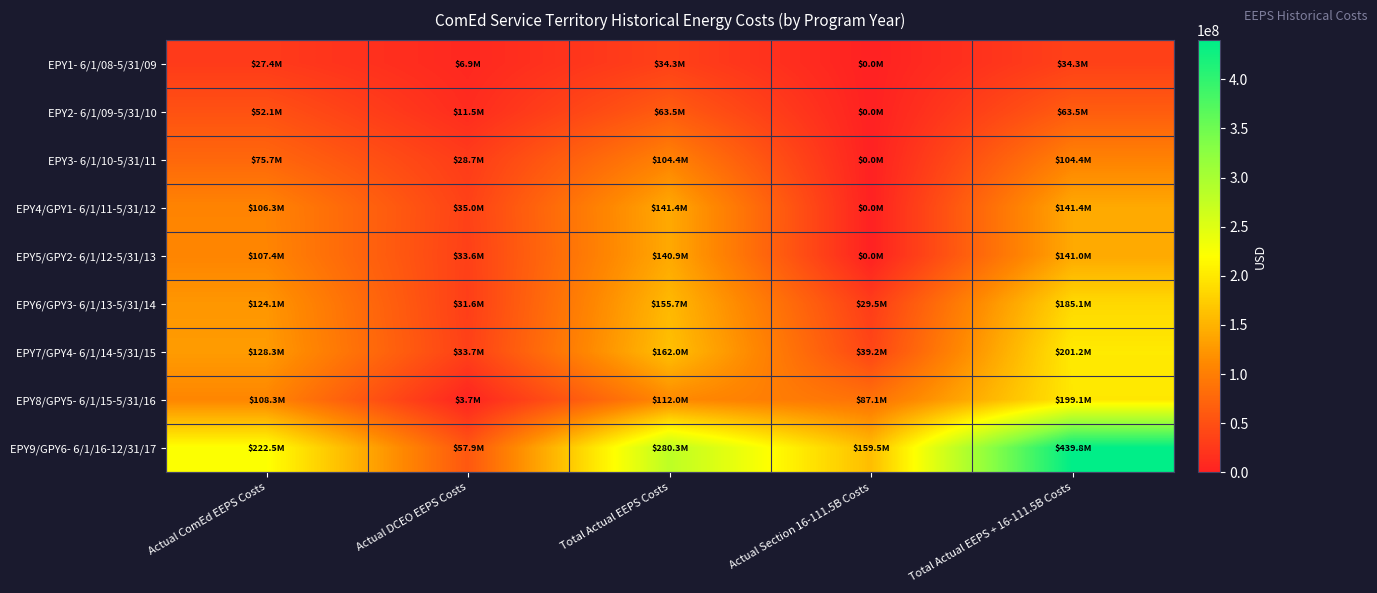

Reading left to right, extract all data points from this chart.

EPY1- 6/1/08-5/31/09: Actual ComEd EEPS Costs=27356150.4	Actual DCEO EEPS Costs=6949809.1	Total Actual EEPS Costs=34305959.6	Actual Section 16-111.5B Costs=0.0	Total Actual EEPS + 16-111.5B Costs=34305959.6
EPY2- 6/1/09-5/31/10: Actual ComEd EEPS Costs=52071860.0	Actual DCEO EEPS Costs=11471615.0	Total Actual EEPS Costs=63543475.0	Actual Section 16-111.5B Costs=0.0	Total Actual EEPS + 16-111.5B Costs=63543475.0
EPY3- 6/1/10-5/31/11: Actual ComEd EEPS Costs=75691132.8	Actual DCEO EEPS Costs=28659010.5	Total Actual EEPS Costs=104350143.3	Actual Section 16-111.5B Costs=0.0	Total Actual EEPS + 16-111.5B Costs=104350143.3
EPY4/GPY1- 6/1/11-5/31/12: Actual ComEd EEPS Costs=106315194.5	Actual DCEO EEPS Costs=35049987.0	Total Actual EEPS Costs=141365181.5	Actual Section 16-111.5B Costs=0.0	Total Actual EEPS + 16-111.5B Costs=141365181.5
EPY5/GPY2- 6/1/12-5/31/13: Actual ComEd EEPS Costs=107354963.7	Actual DCEO EEPS Costs=33565649.3	Total Actual EEPS Costs=140920613.0	Actual Section 16-111.5B Costs=31329.0	Total Actual EEPS + 16-111.5B Costs=140951942.0
EPY6/GPY3- 6/1/13-5/31/14: Actual ComEd EEPS Costs=124096016.2	Actual DCEO EEPS Costs=31563417.0	Total Actual EEPS Costs=155659433.2	Actual Section 16-111.5B Costs=29469183.3	Total Actual EEPS + 16-111.5B Costs=185128616.5
EPY7/GPY4- 6/1/14-5/31/15: Actual ComEd EEPS Costs=128288585.0	Actual DCEO EEPS Costs=33728435.0	Total Actual EEPS Costs=162017020.0	Actual Section 16-111.5B Costs=39150326.6	Total Actual EEPS + 16-111.5B Costs=201167346.6
EPY8/GPY5- 6/1/15-5/31/16: Actual ComEd EEPS Costs=108343594.0	Actual DCEO EEPS Costs=3670970.0	Total Actual EEPS Costs=112014564.0	Actual Section 16-111.5B Costs=87103873.0	Total Actual EEPS + 16-111.5B Costs=199118437.0
EPY9/GPY6- 6/1/16-12/31/17: Actual ComEd EEPS Costs=222451927.5	Actual DCEO EEPS Costs=57854489.0	Total Actual EEPS Costs=280306416.5	Actual Section 16-111.5B Costs=159497825.5	Total Actual EEPS + 16-111.5B Costs=439804242.0